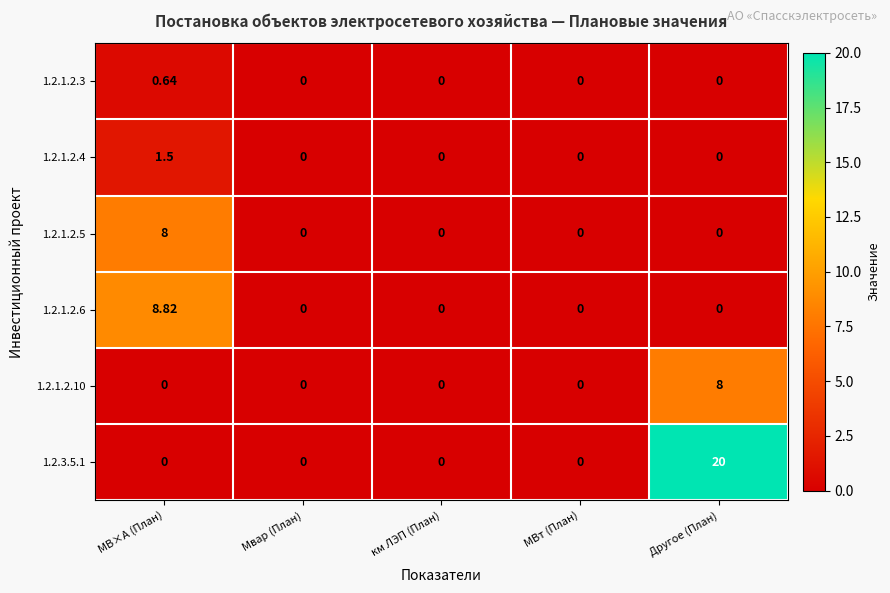

How many values in 1.2.1.2.6 are above zero?

1